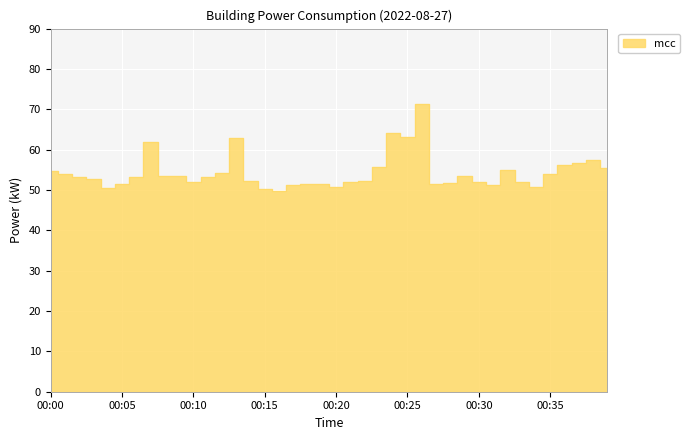

What is the sum of all values?

2173.8